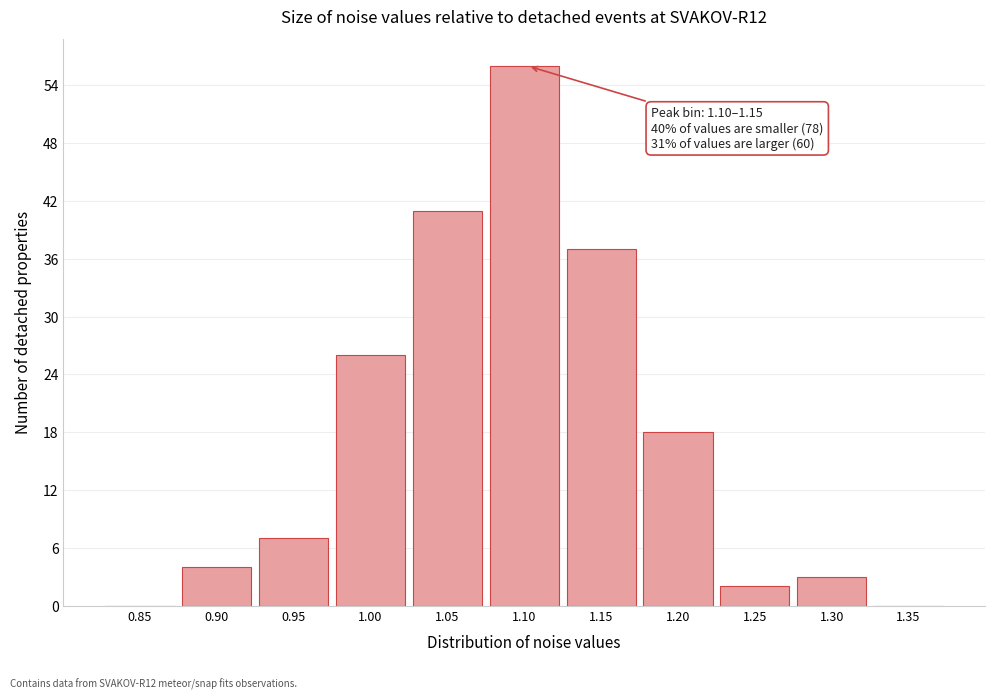

Reading left to right, transcribe all the data shown in this chart.

0.85=0	0.90=4	0.95=7	1.00=26	1.05=41	1.10=56	1.15=37	1.20=18	1.25=2	1.30=3	1.35=0